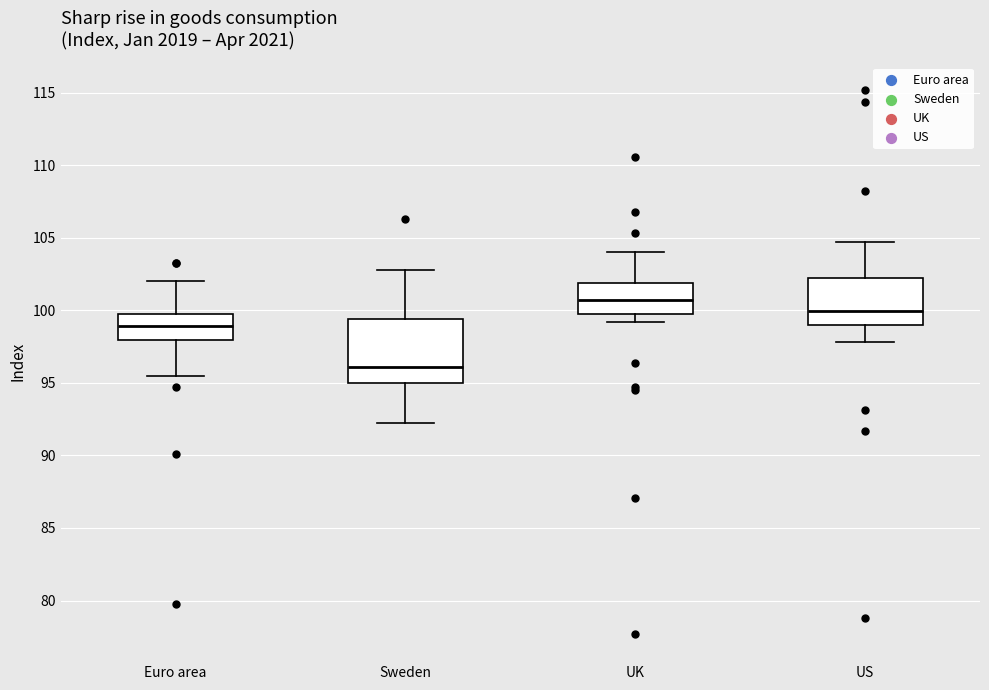

Reading left to right, read every box against the y-axis: the position of its median line, the range the box covers, and the ends of its whiskers. The values are not printed on the chart, so give them approximately, as read against the axis.

Euro area: median 99.0, box 98.0 to 100.0, whiskers 95.5 to 102.0
Sweden: median 96.0, box 95.0 to 99.5, whiskers 92.0 to 103.0
UK: median 100.5, box 99.5 to 102.0, whiskers 99.0 to 104.0
US: median 100.0, box 99.0 to 102.0, whiskers 98.0 to 104.5